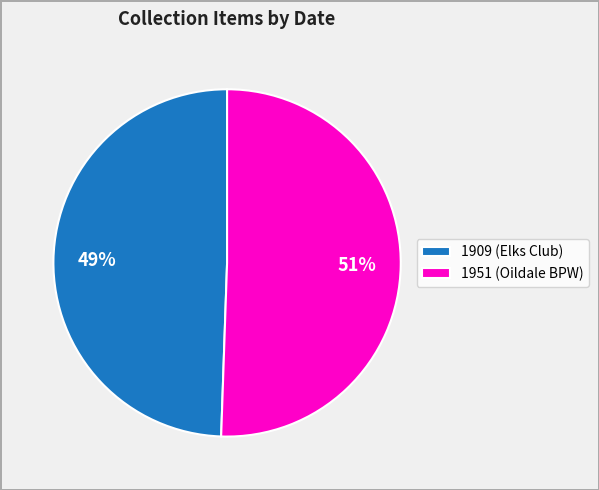

True or false: 1909 (Elks Club) accounts for 43% of the total.

False